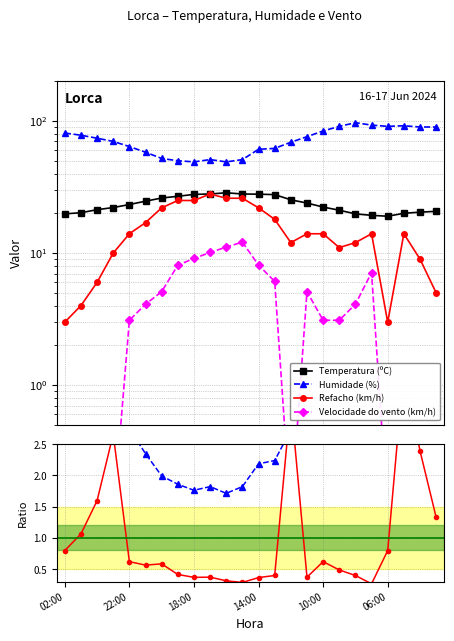

What is the label of the 3rd point from the right?

21